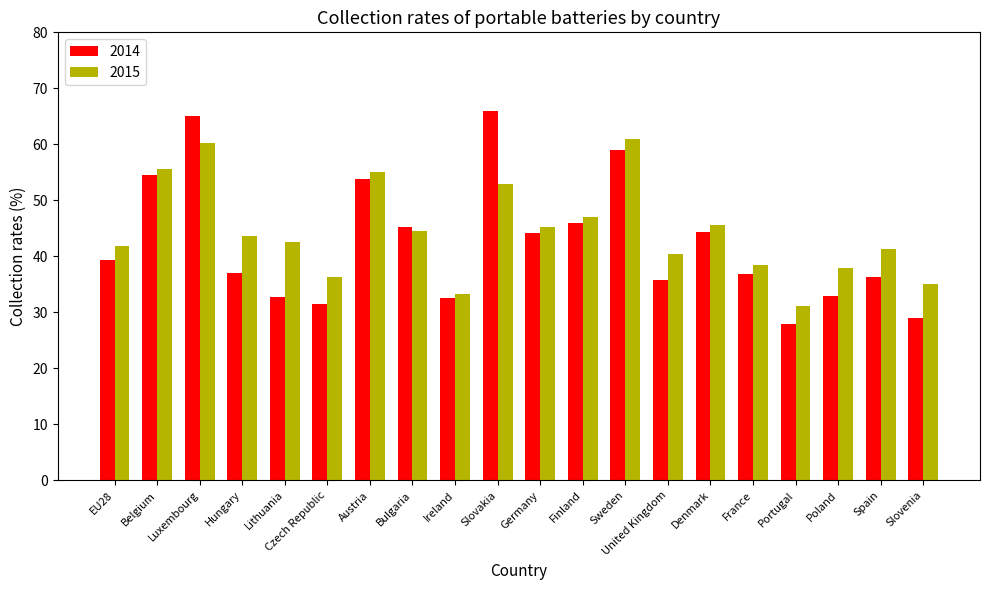

Which series has the largest range (max minus min)?

2014